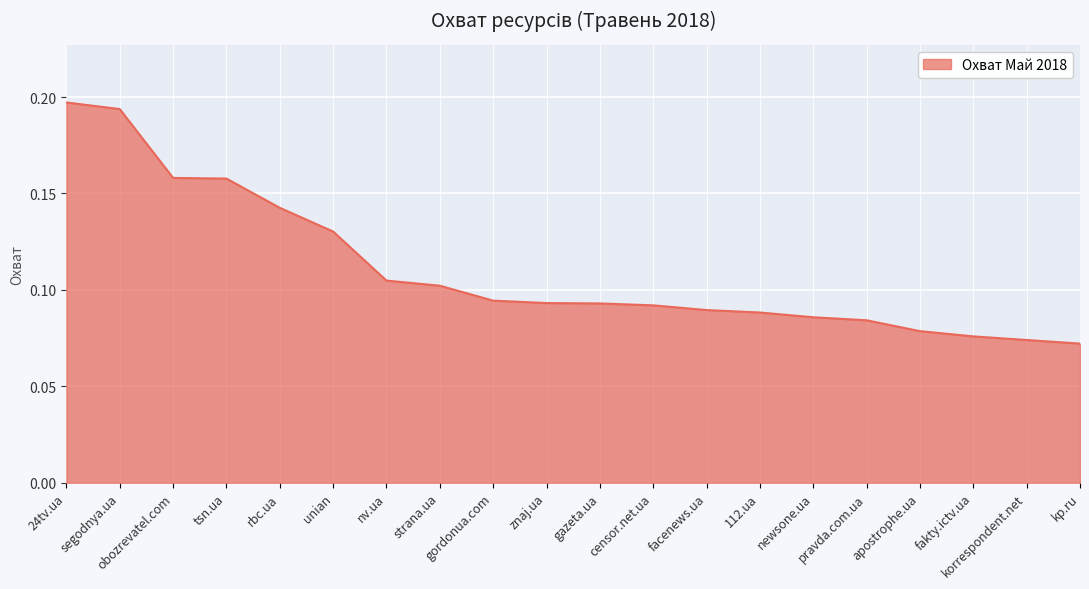

What position from the left is korrespondent.net?

19